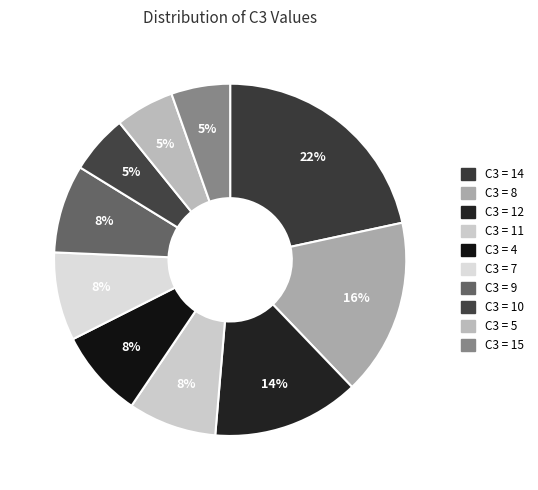

How many slices are in this pie chart?

10